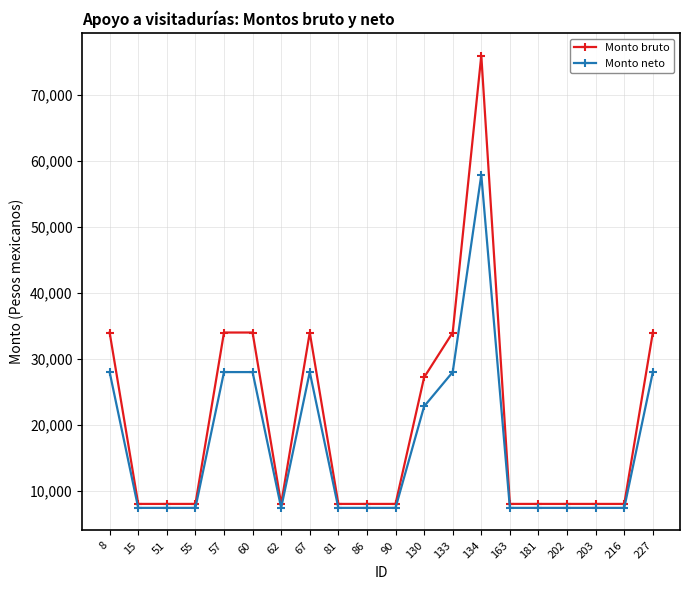

Reading right to left, extract all data points from this chart.

Monto bruto: 227=34000.0	216=8000.0	203=8000.0	202=8000.0	181=8000.0	163=8000.0	134=76000.0	133=34000.0	130=27200.0	90=8000.0	86=8000.0	81=8000.0	67=34000.0	62=8000.0	60=34000.0	57=34000.0	55=8000.0	51=8000.0	15=8000.0	8=34000.0
Monto neto: 227=27999.6	216=7399.8	203=7399.8	202=7399.8	181=7399.8	163=7399.8	134=57915.1	133=27999.6	130=22799.0	90=7399.8	86=7399.8	81=7399.8	67=27999.6	62=7399.8	60=27999.6	57=27999.6	55=7399.8	51=7399.8	15=7399.8	8=27999.6